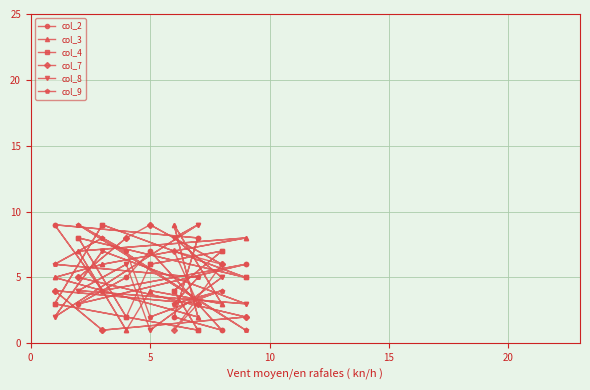

At which label is col_8 closest to 5?

5